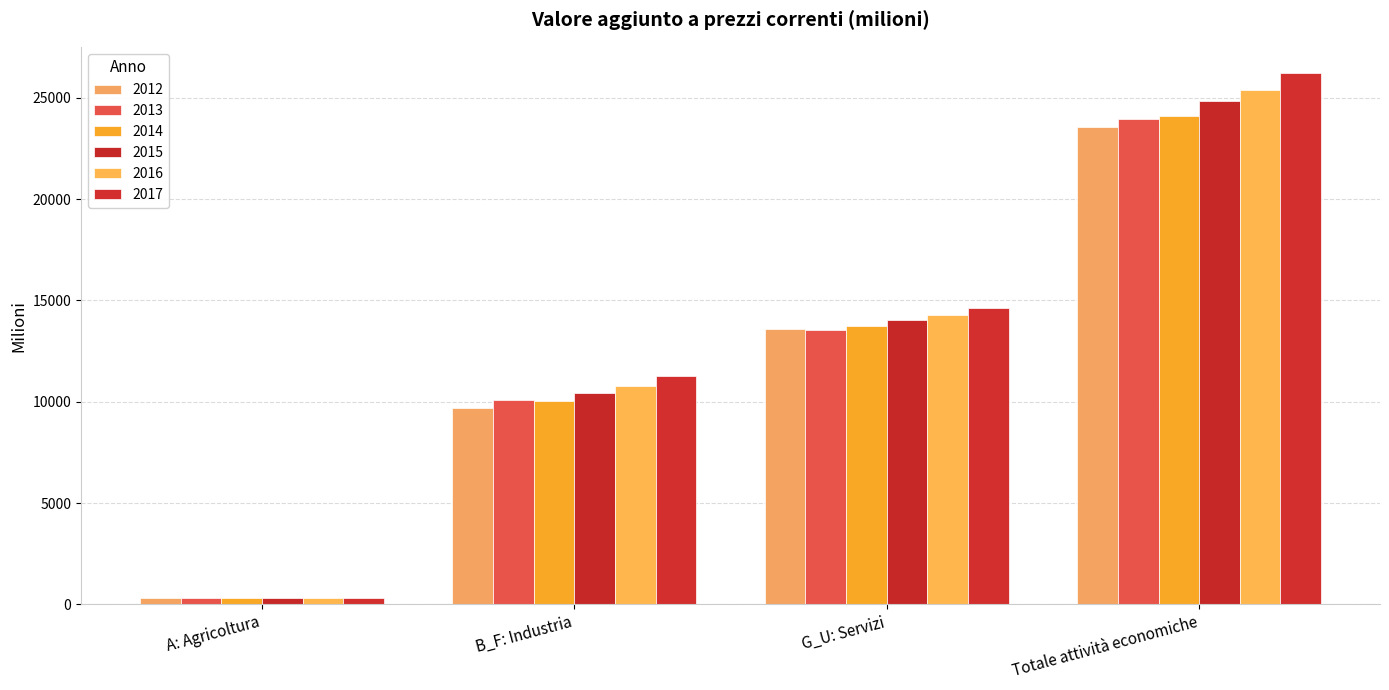

What is the sum of the 2013 values at Totale attività economiche and A: Agricoltura?

24281.8